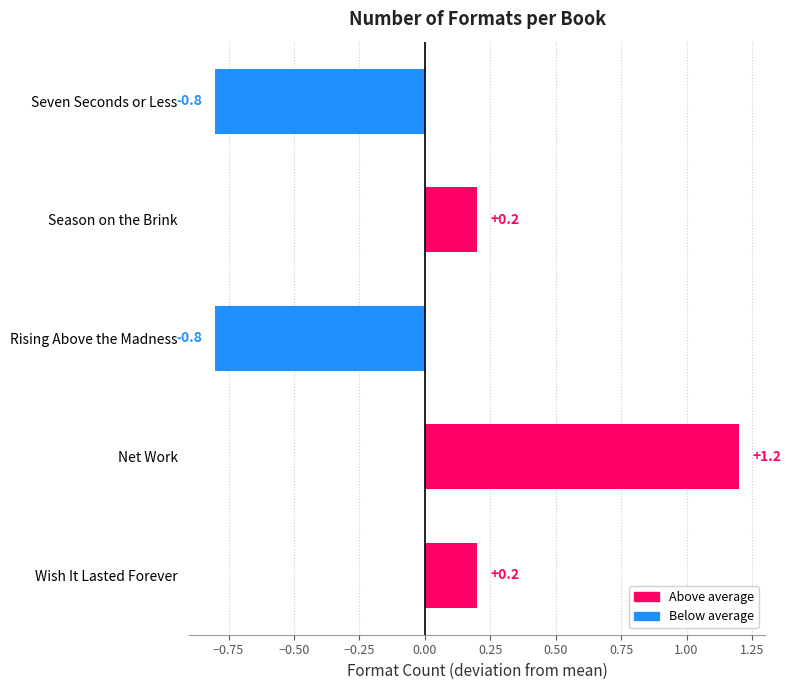

The value at Net Work is 1.2. True or false?

True